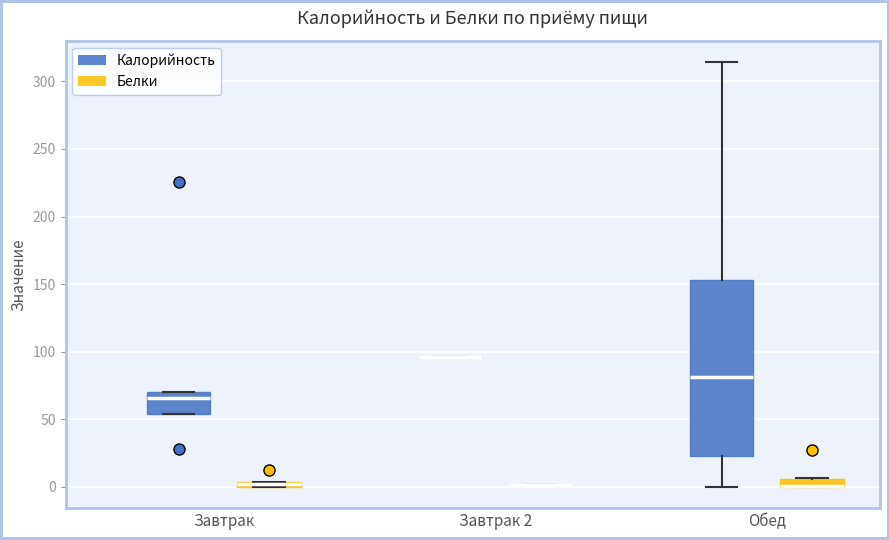

Which box is the tallest, from its lower edge to its upper edge?

Обед (Калорийность)